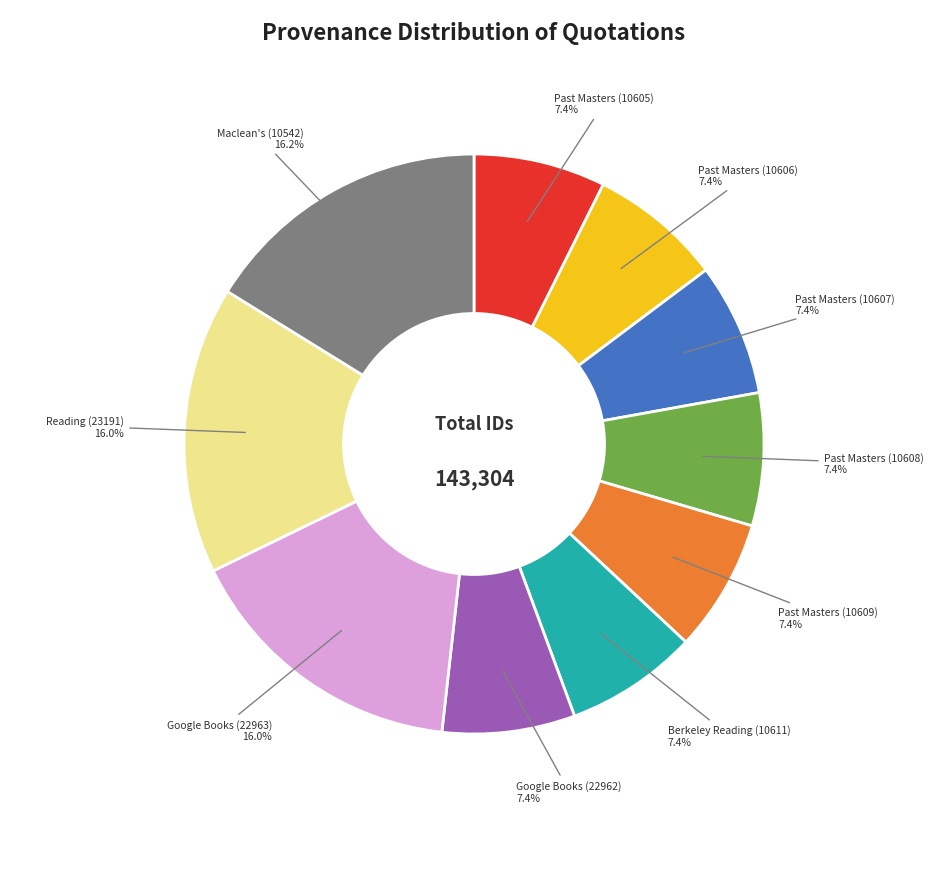

Does any single category account for the majority?

No